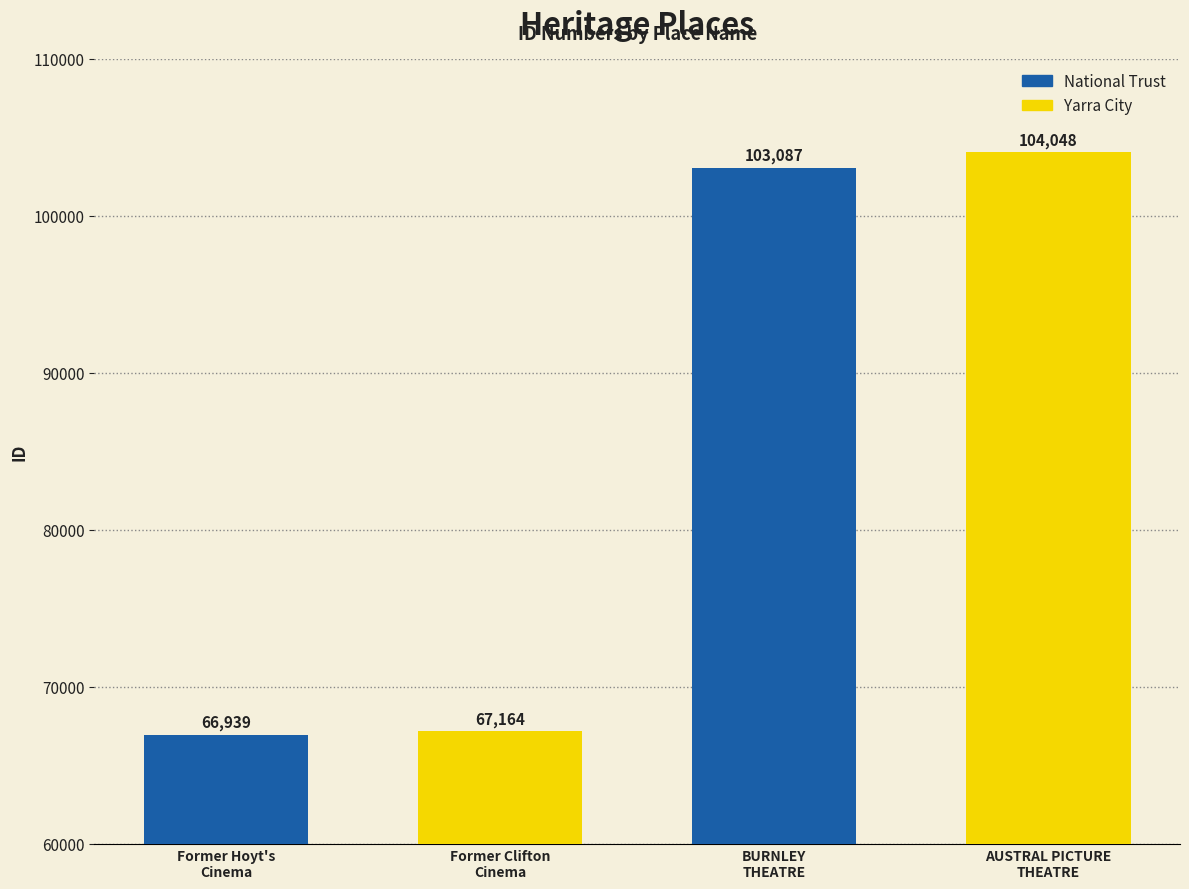

What position from the right is AUSTRAL PICTURE THEATRE (FORMER)?

1